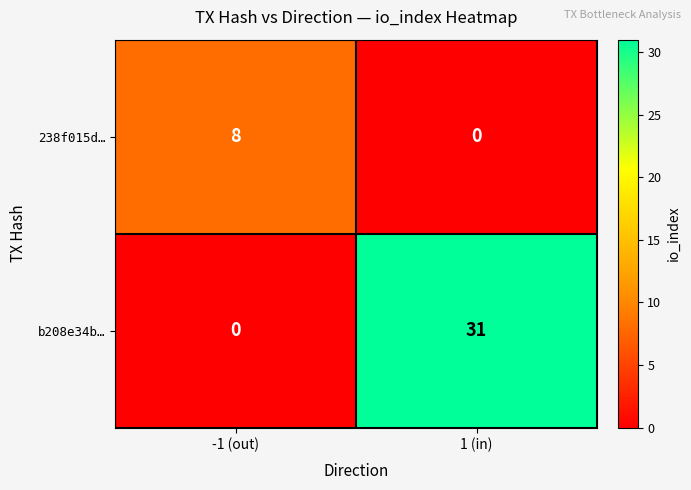

Rank the series by their average value, from lowest to highest.

238f015d…, b208e34b…